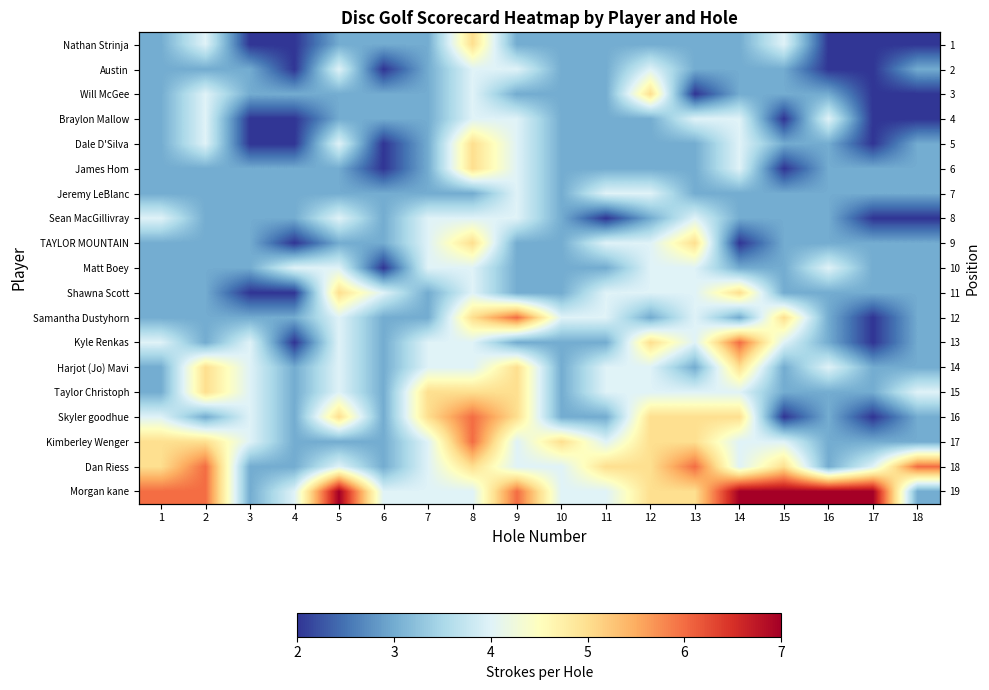

At how many categories does at least one series exceed 6?

5